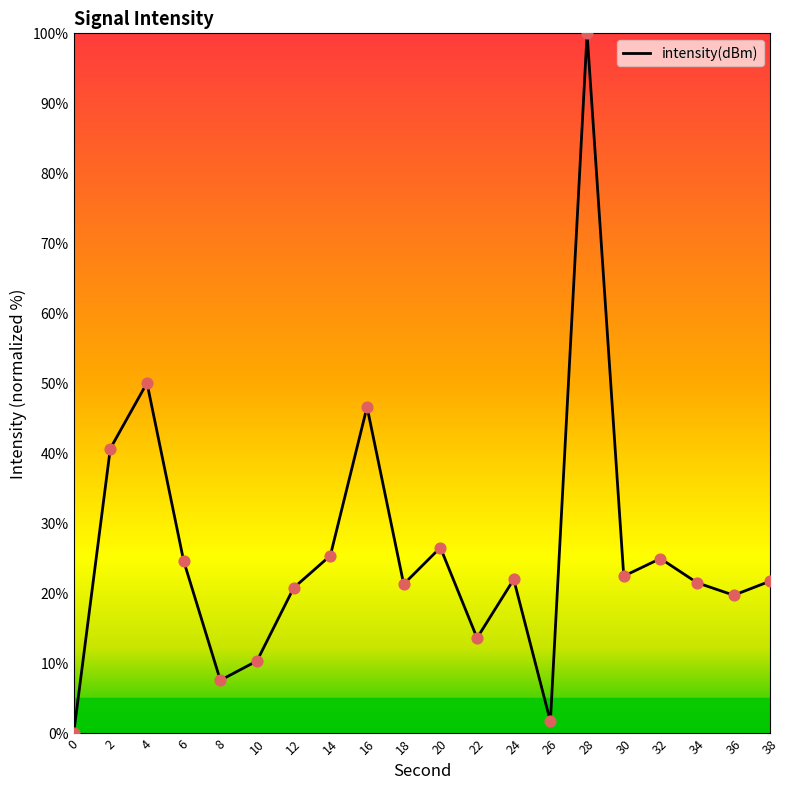

Between 2 and 30, which is larger?

2